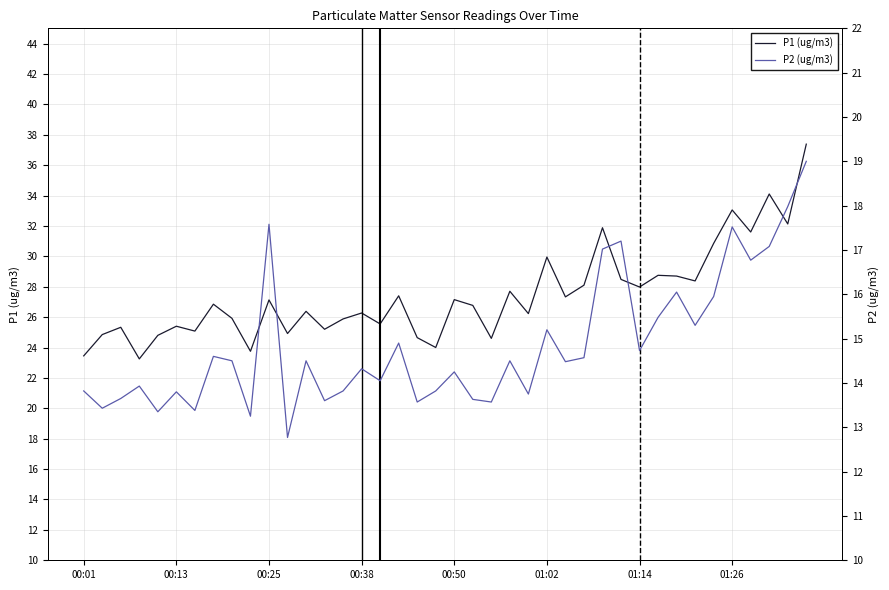

What is the difference between the maximum and minimum values in the P2 (ug/m3) series?

6.2